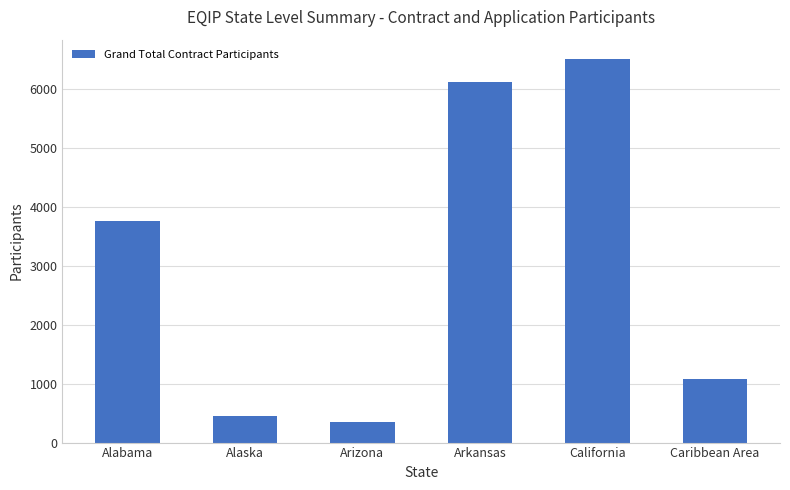

Rank the categories by value from highest to lowest.

California, Arkansas, Alabama, Caribbean Area, Alaska, Arizona